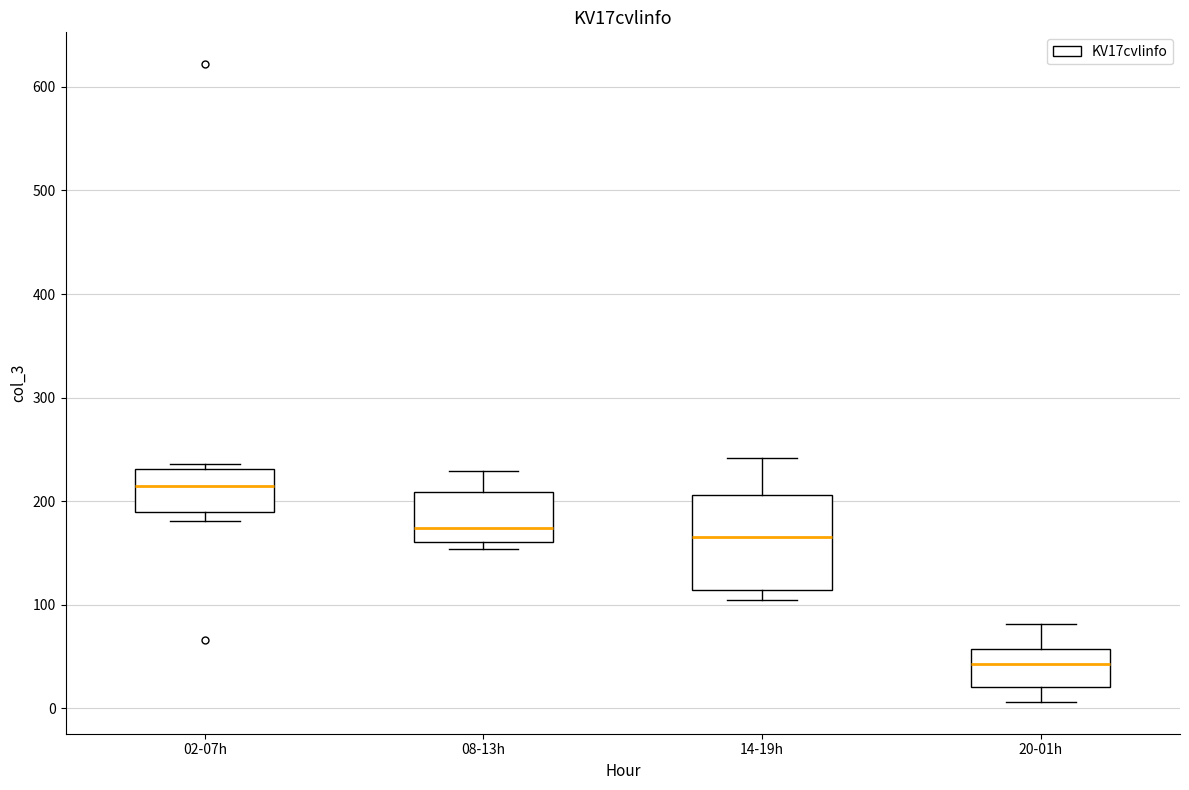

Reading left to right, read every box against the y-axis: the position of its median line, the range the box covers, and the ends of its whiskers. The values are not printed on the chart, so give them approximately, as read against the axis.

02-07h: median 210, box 190 to 230, whiskers 180 to 240
08-13h: median 170, box 160 to 210, whiskers 150 to 230
14-19h: median 170, box 110 to 210, whiskers 100 to 240
20-01h: median 40, box 20 to 60, whiskers 10 to 80